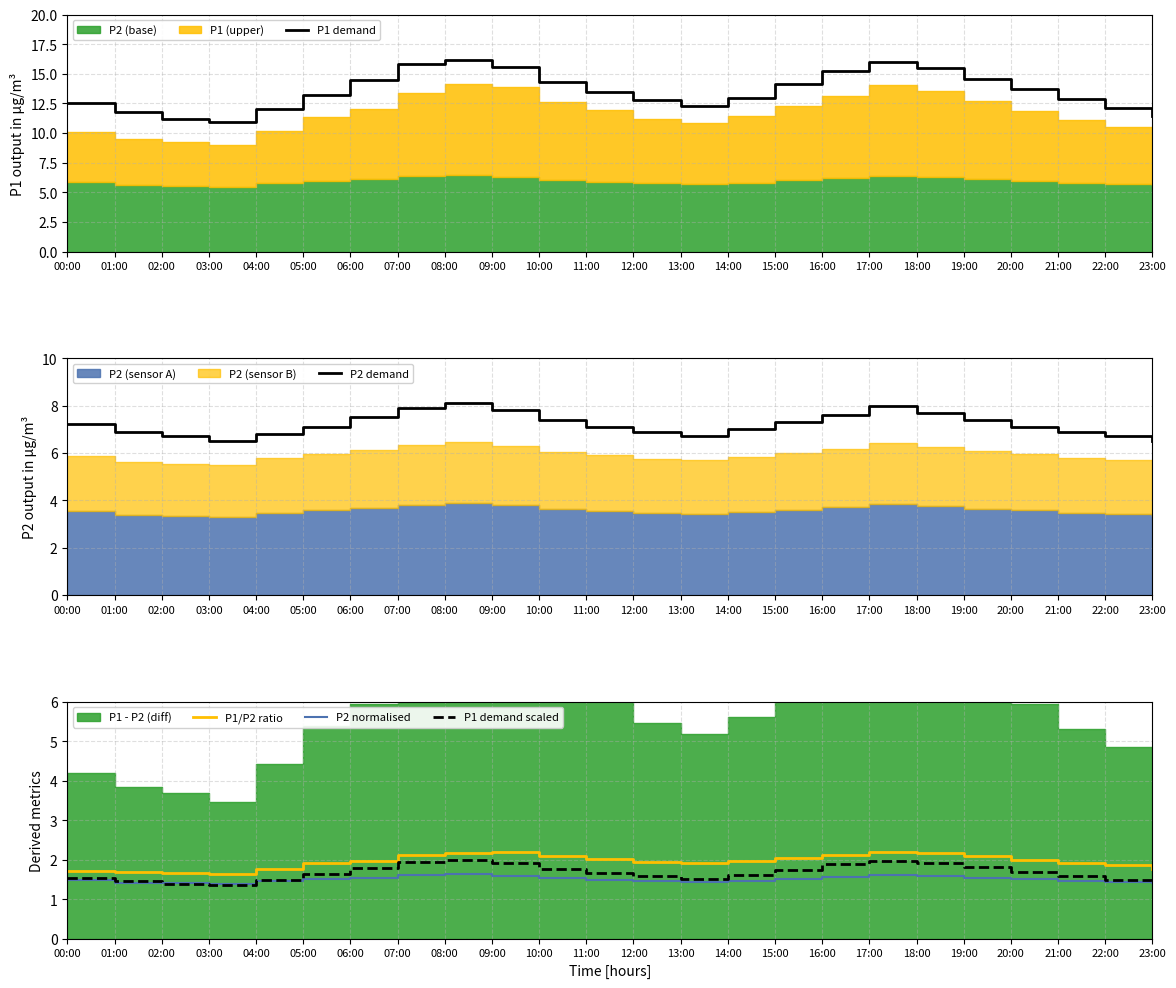

Where is P1 demand scaled nearest to the value 1?

03:00